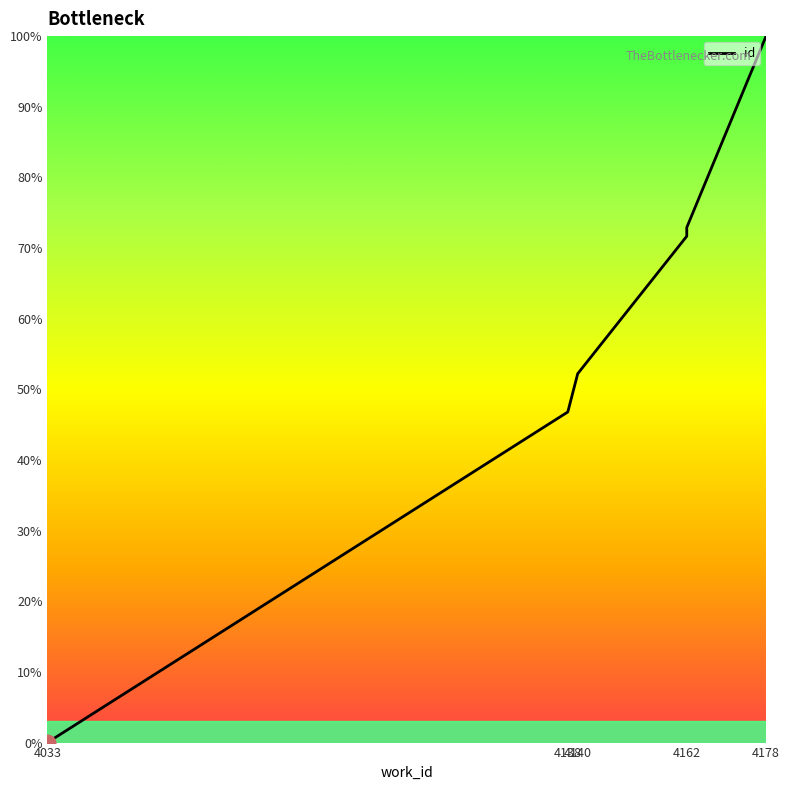

List the labels in order of value, largest first.

4178, 4162, 4162, 4162, 4162, 4162, 4162, 4140, 4138, 4033